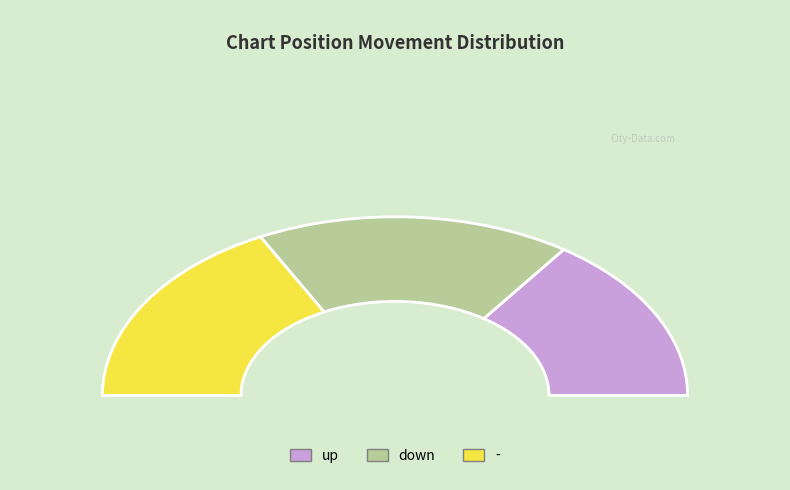

To the nearest percent, what is the combined percentage of up and -?

65%